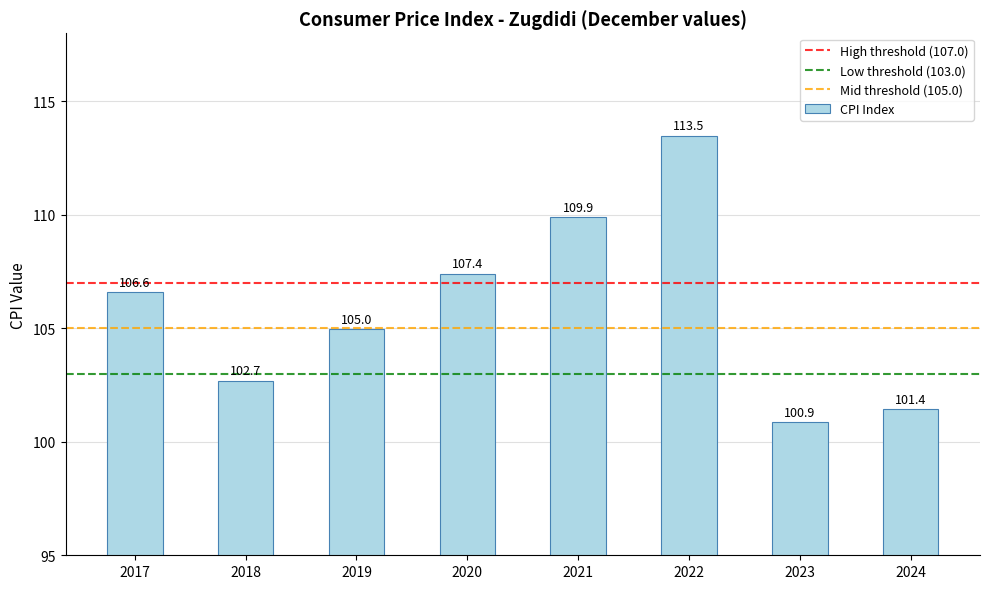

Which category has the highest value across all series?

2022